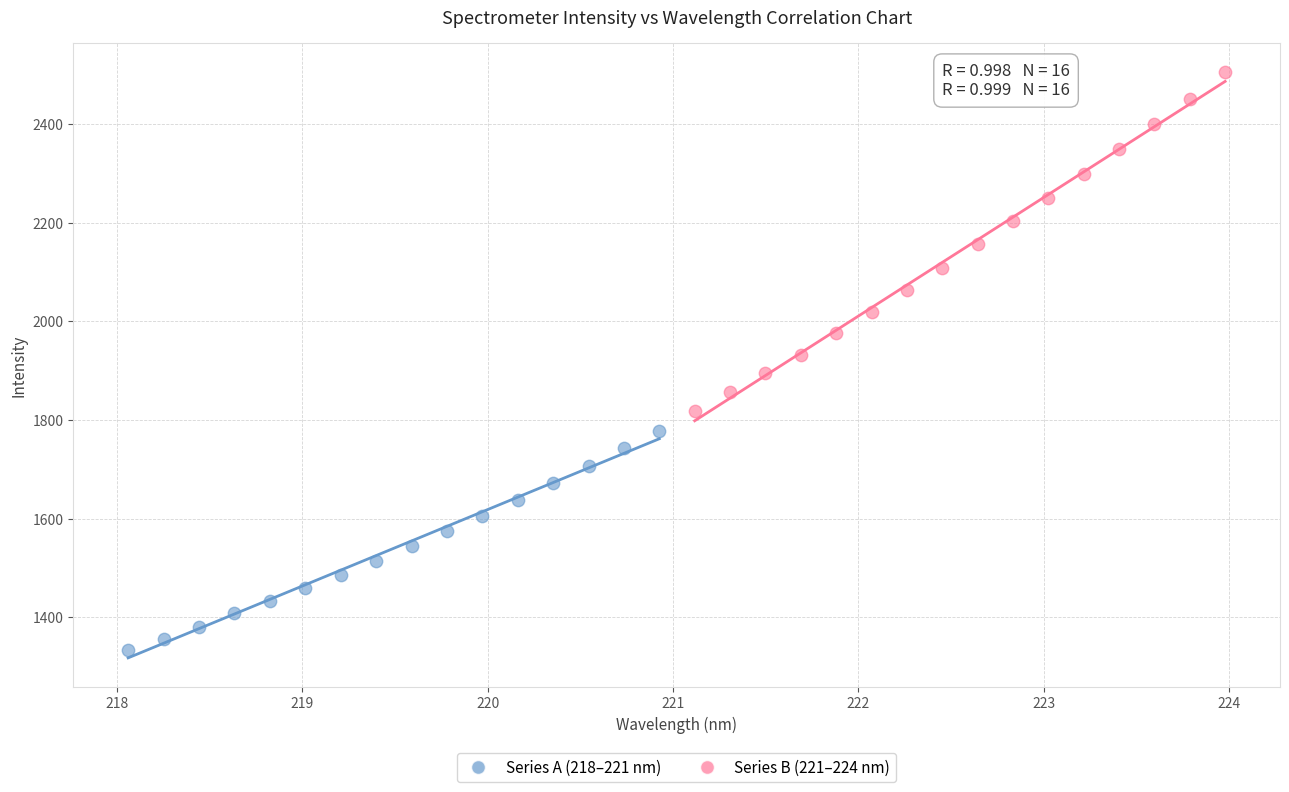

Which series reaches the maximum Y coordinate?

Series B (221–224 nm)